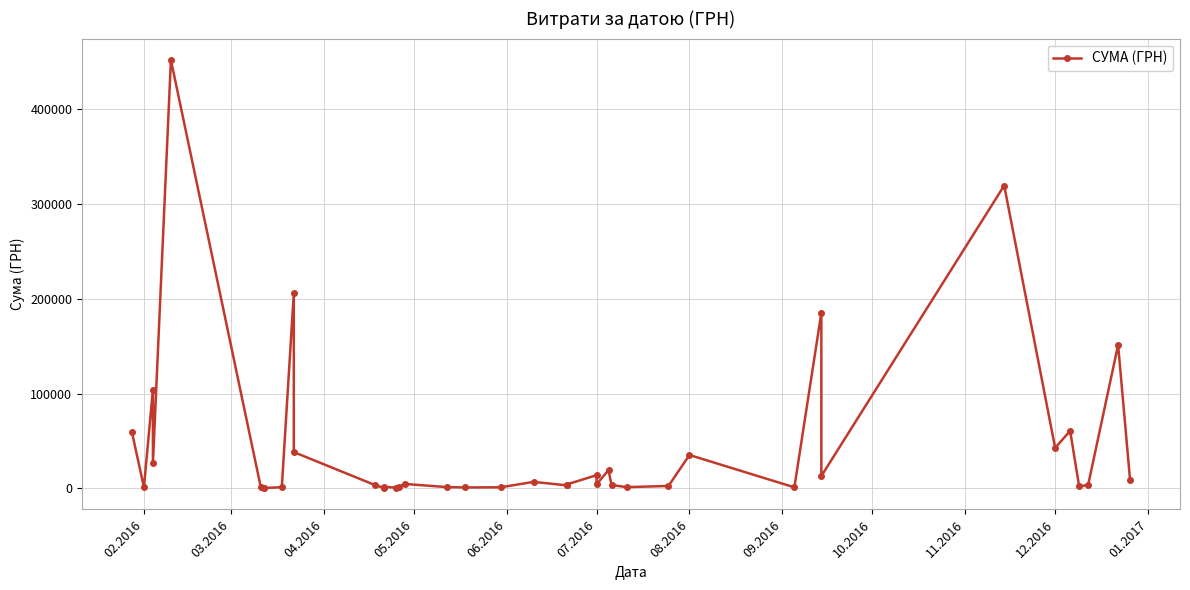

What is the average value?

44632.8